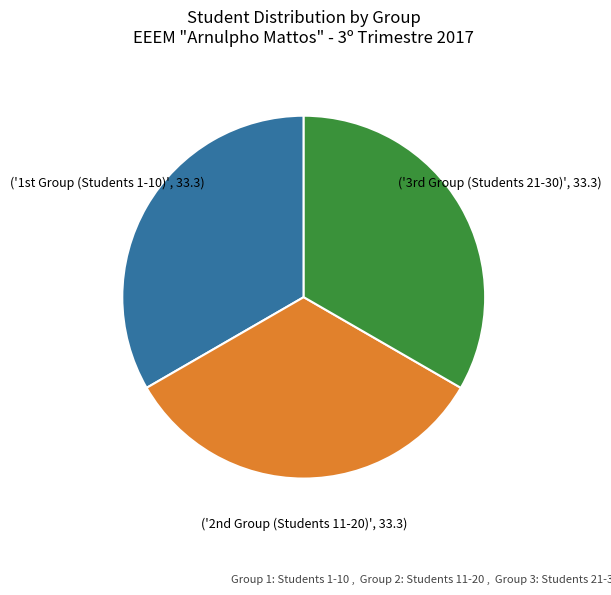

Does any single category account for the majority?

No